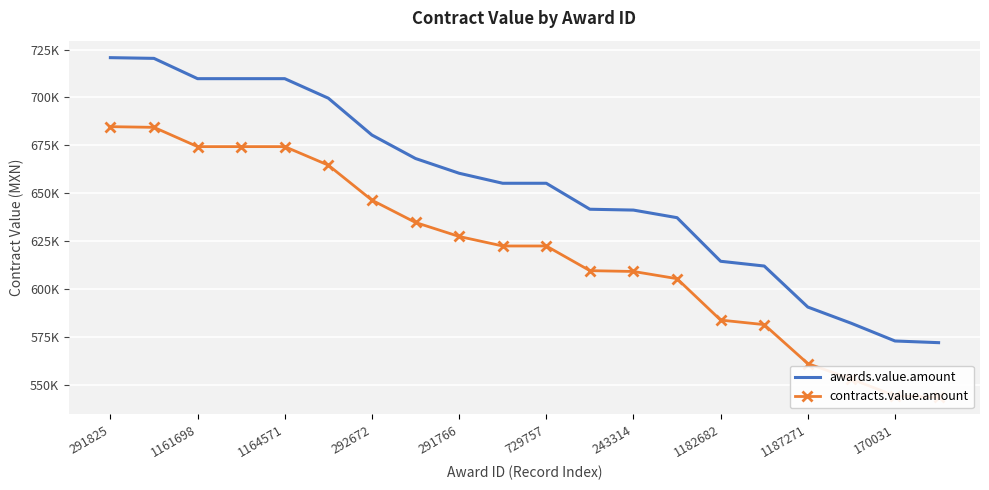

What are all the series names shown in the legend?

awards.value.amount, contracts.value.amount